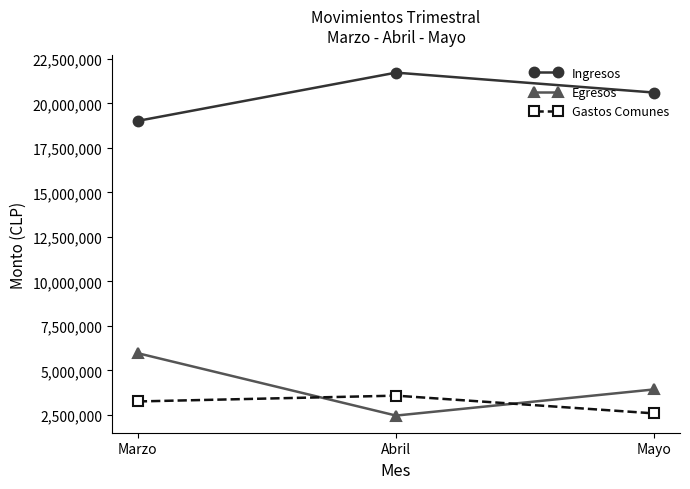

How many distinct data groups are displayed?

3